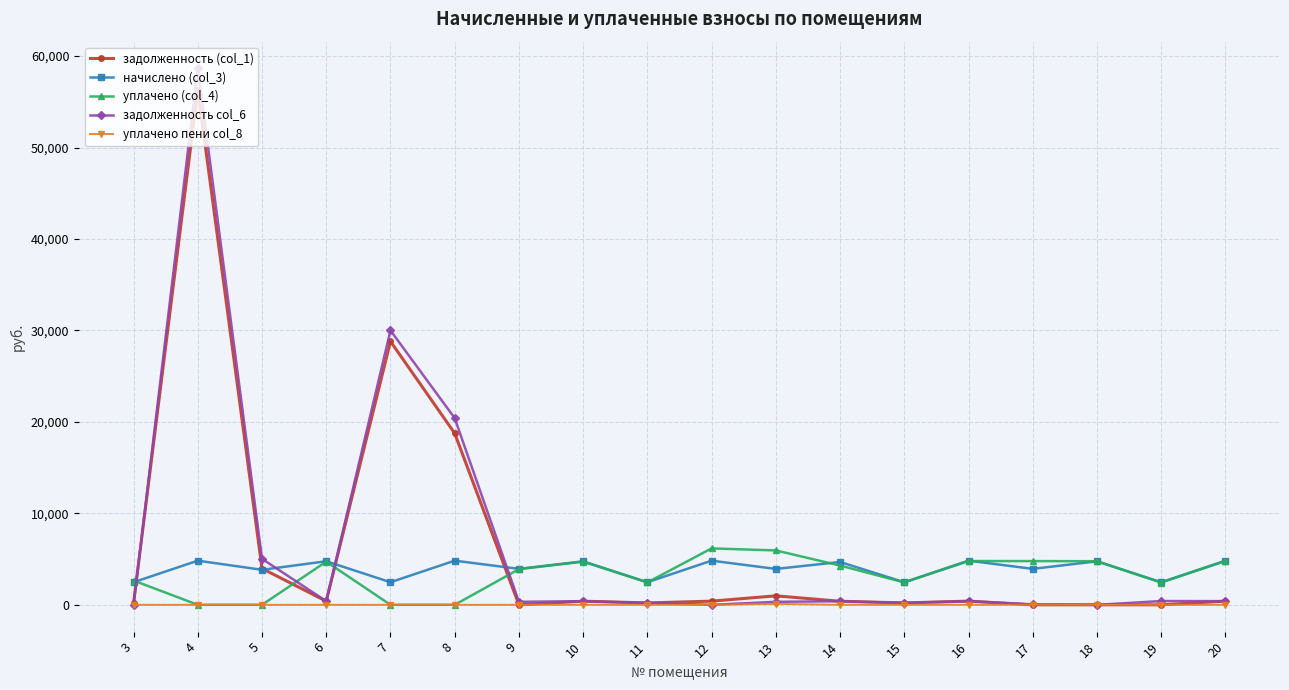

What is the highest value of the задолженность col_6 series?

58648.0